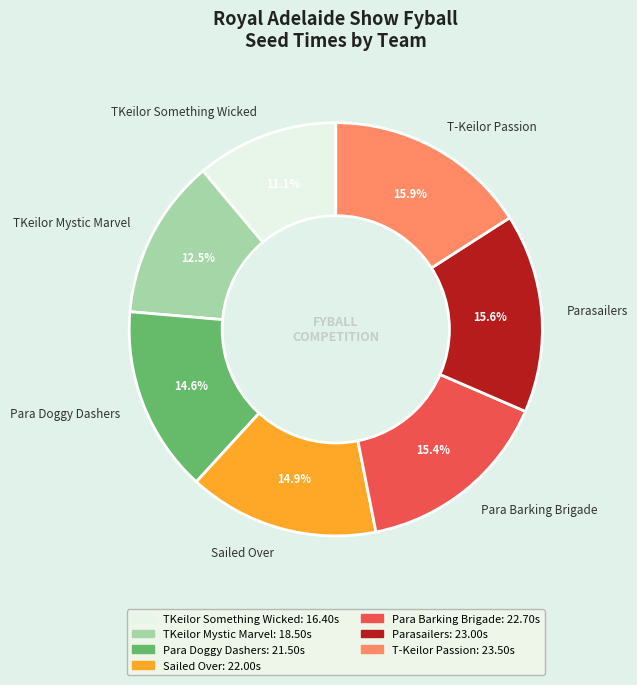

To the nearest percent, what is the difference between the largest and smallest slice percentages?

5%